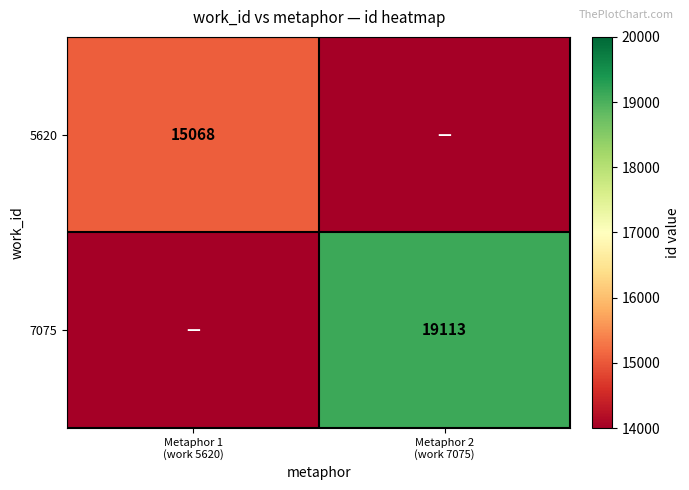

What is the total value across all series at Metaphor 2
(work 7075)?

19113